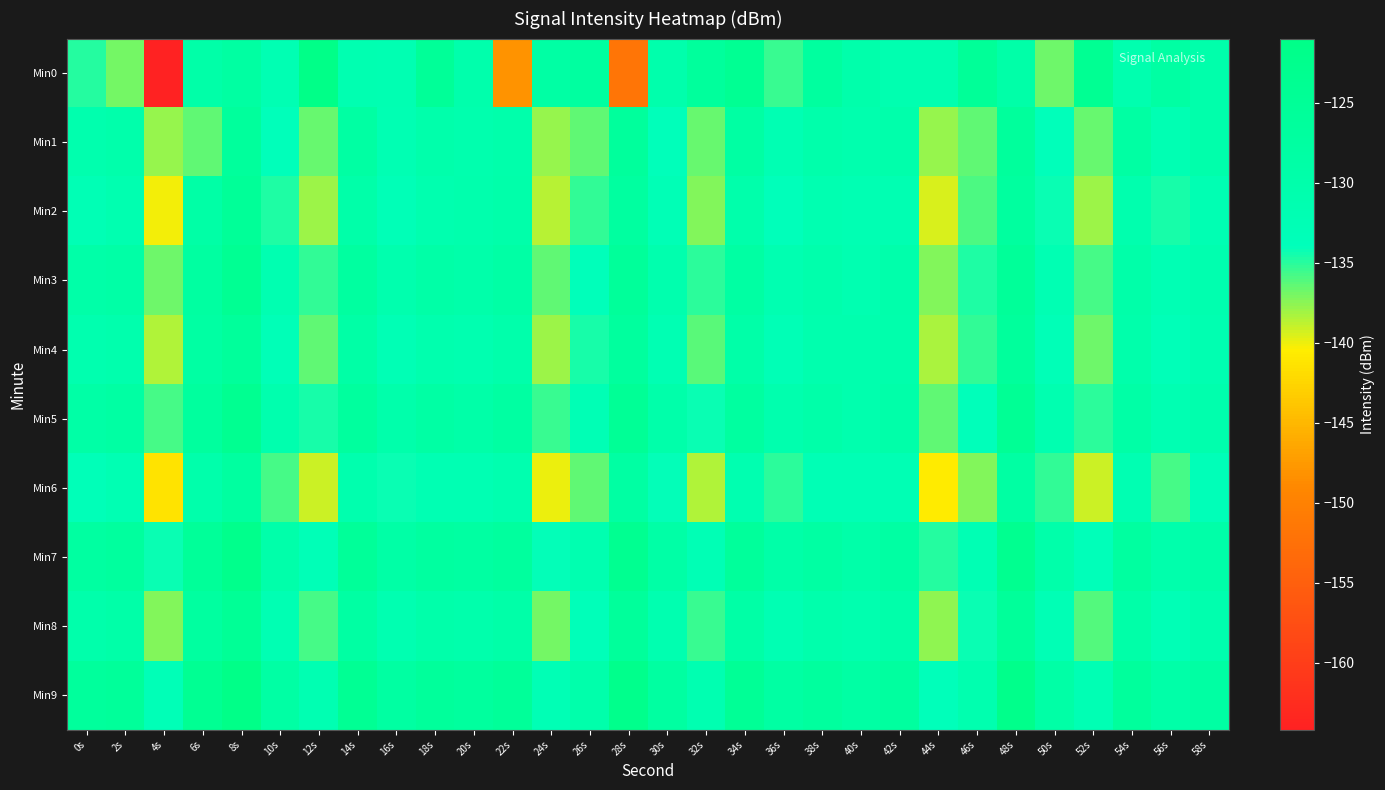

How many data points does each series have?

30